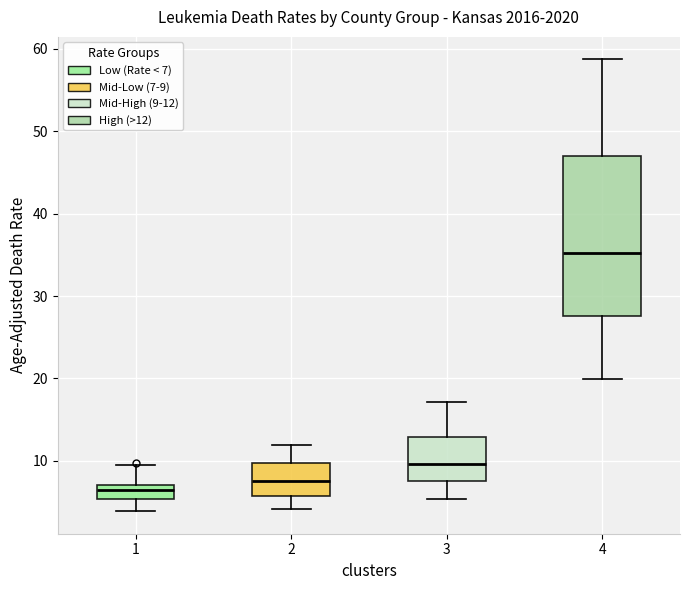

Where does the lower whisker of the box at x = 1 end on the y-axis? The values are not printed on the chart, so give them approximately, as read against the axis.

4